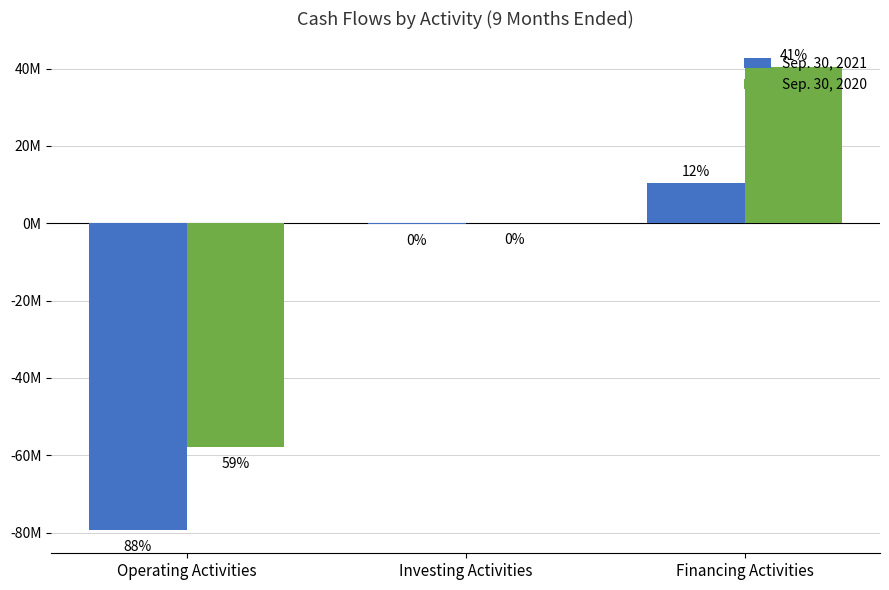

What are all the series names shown in the legend?

Sep. 30, 2021, Sep. 30, 2020